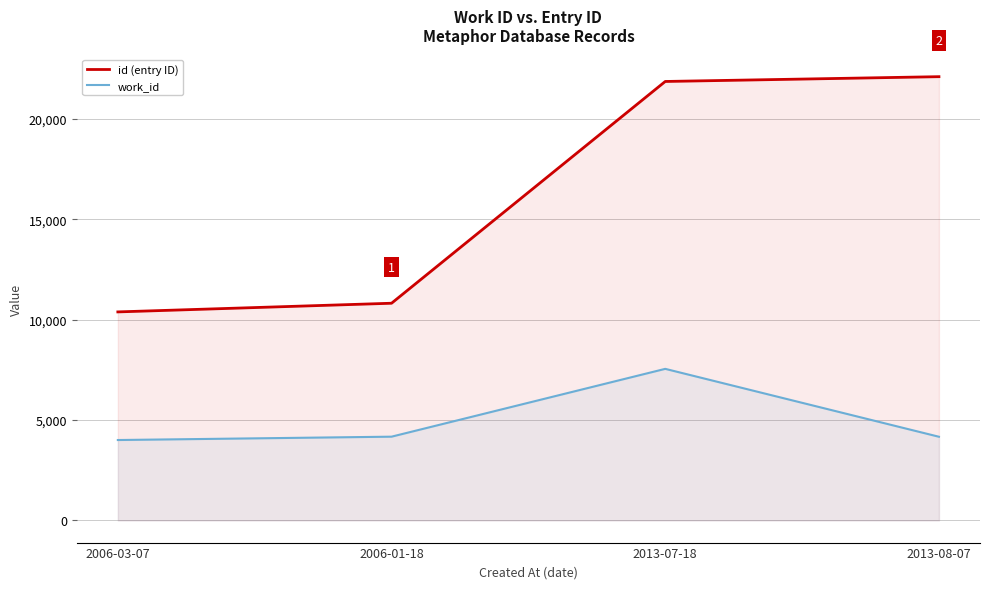

Does the chart have visible grid lines?

Yes